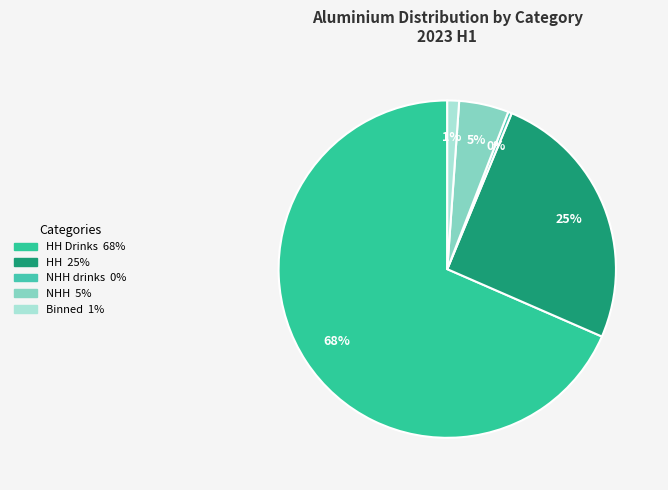

How many segments does this pie chart have?

5